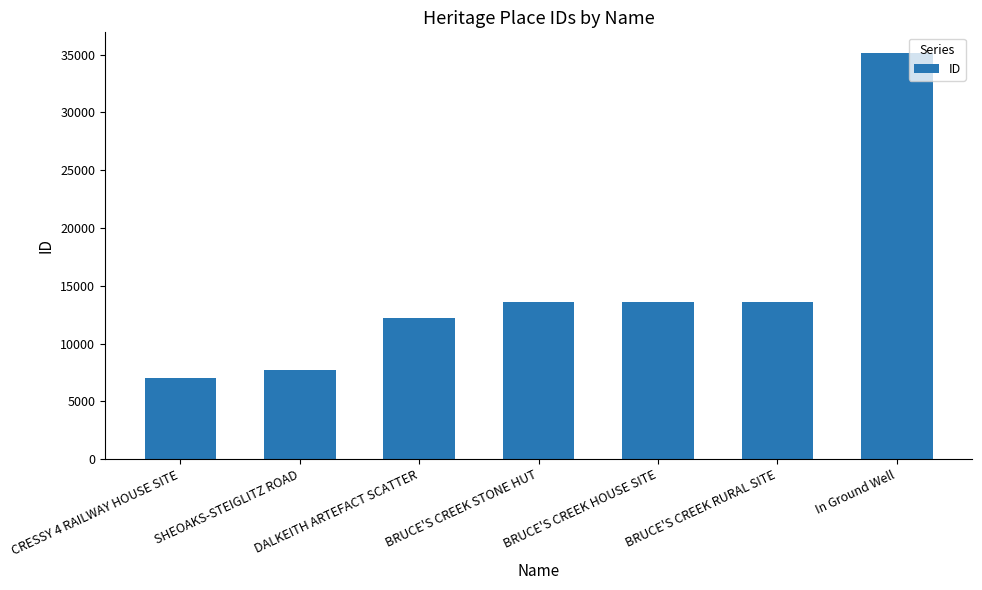

How many values are below 13570?

3